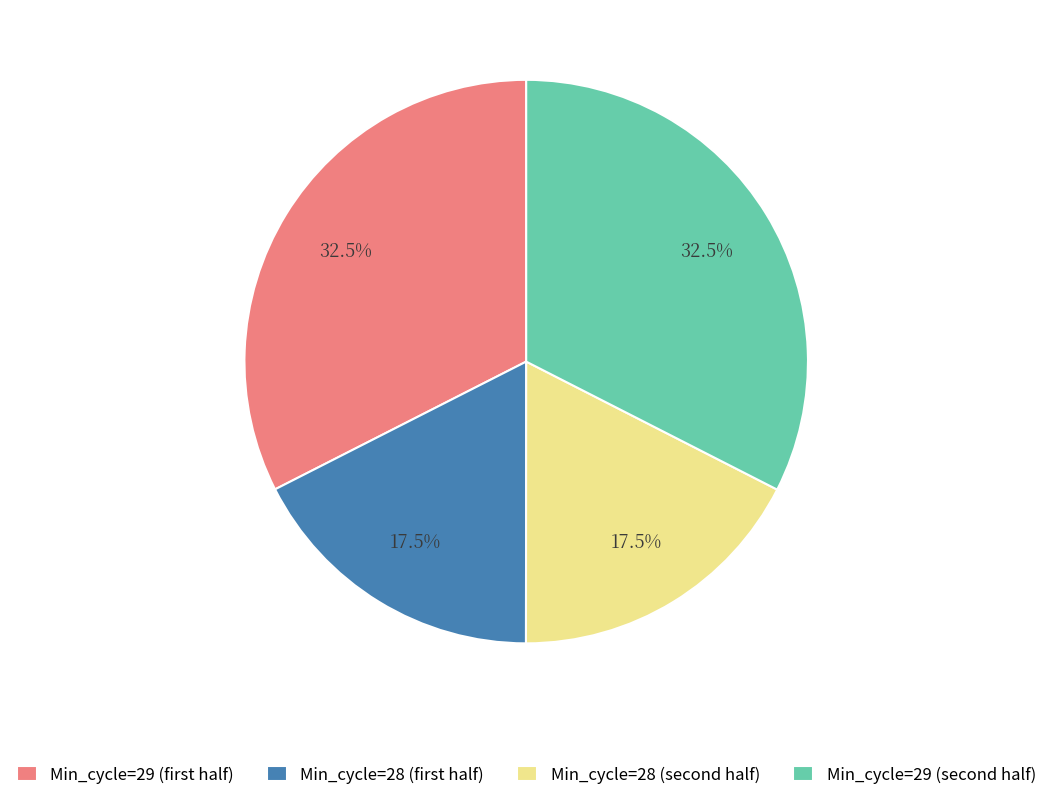

Is there a majority slice in this chart?

No